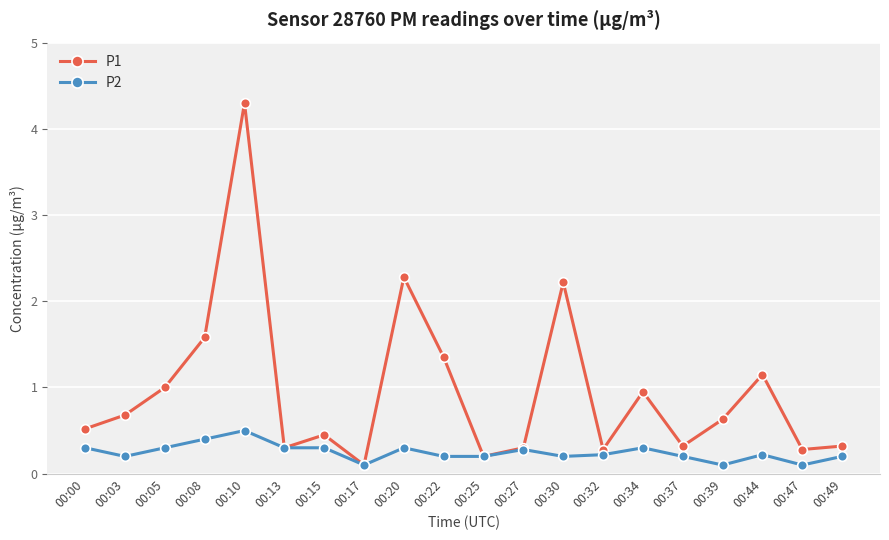

How many lines are shown in the chart?

2